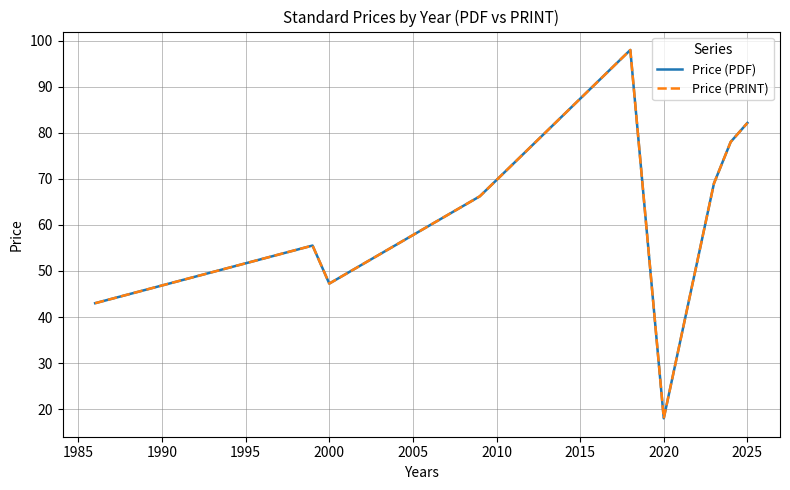

True or false: Price (PRINT) and Price (PDF) intersect in this chart.

False